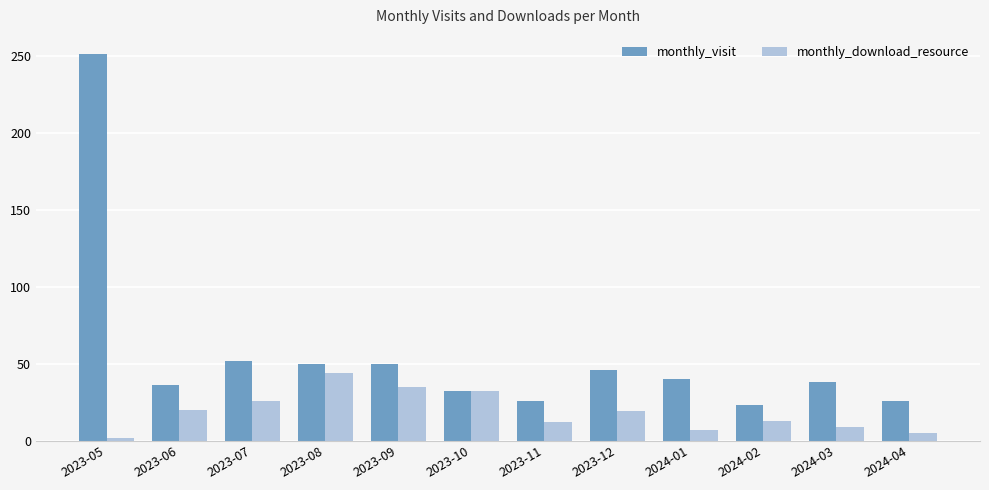

Count the number of data series in this chart.

2